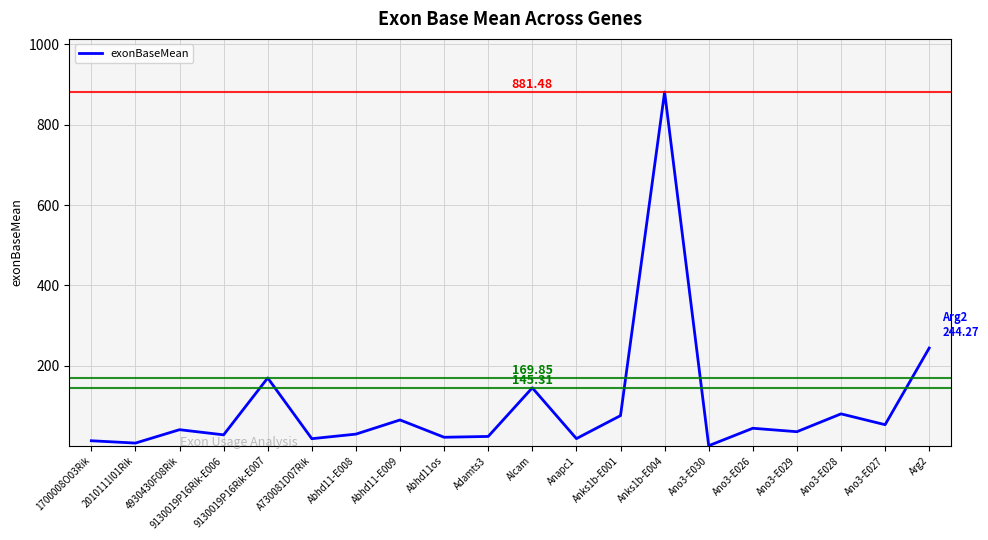

What is the maximum value shown in the chart?

881.5